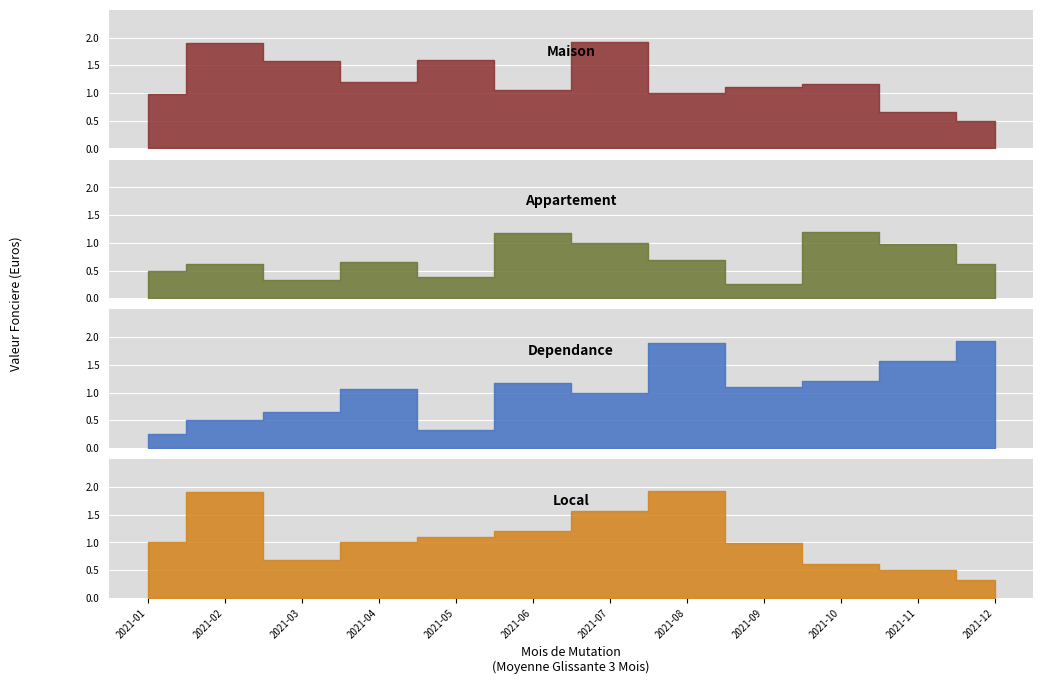

Which series changed the most between 2021-03 and 2021-09?

Maison